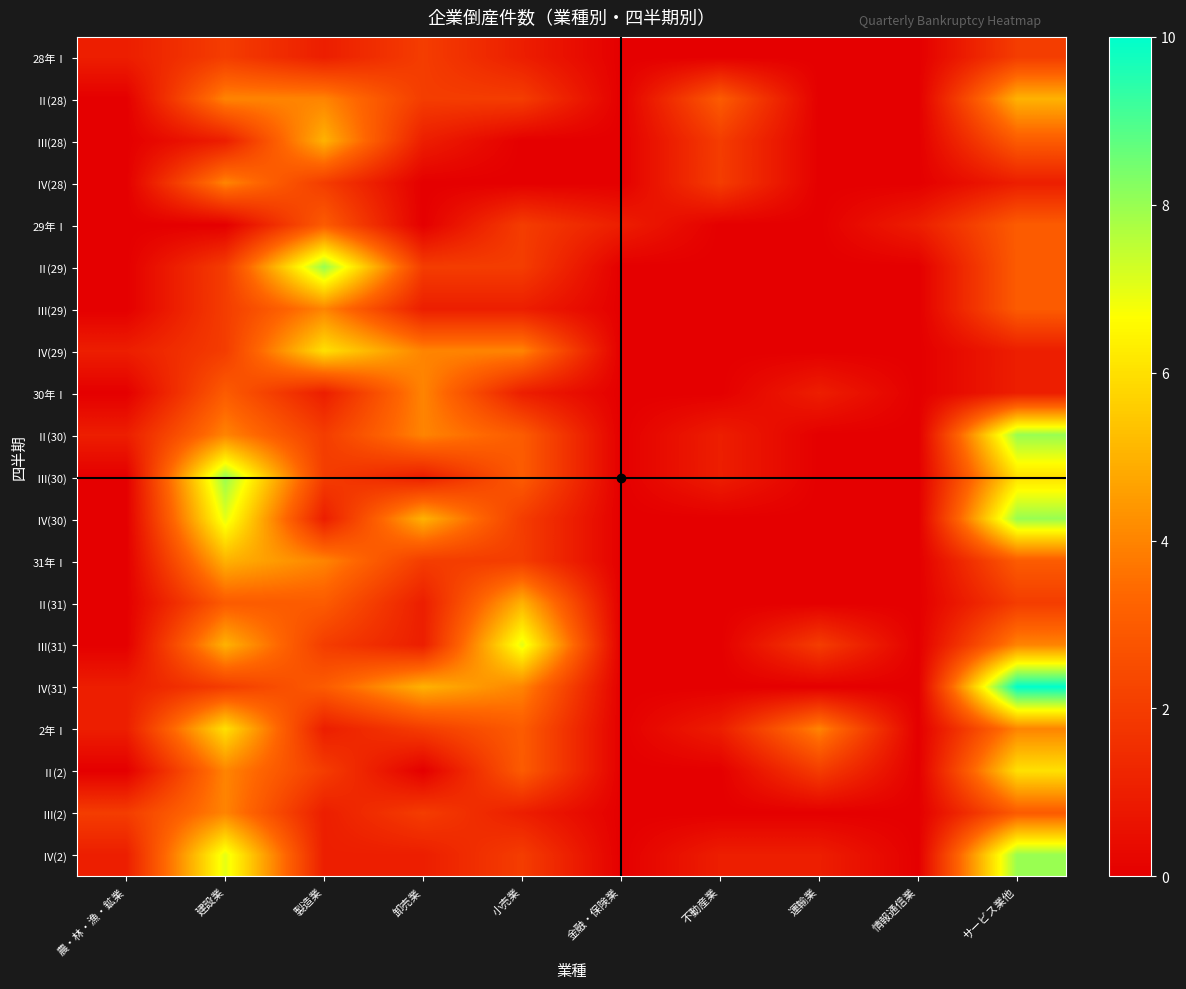

What is the spread (max minus min) of values at 小売業?

7